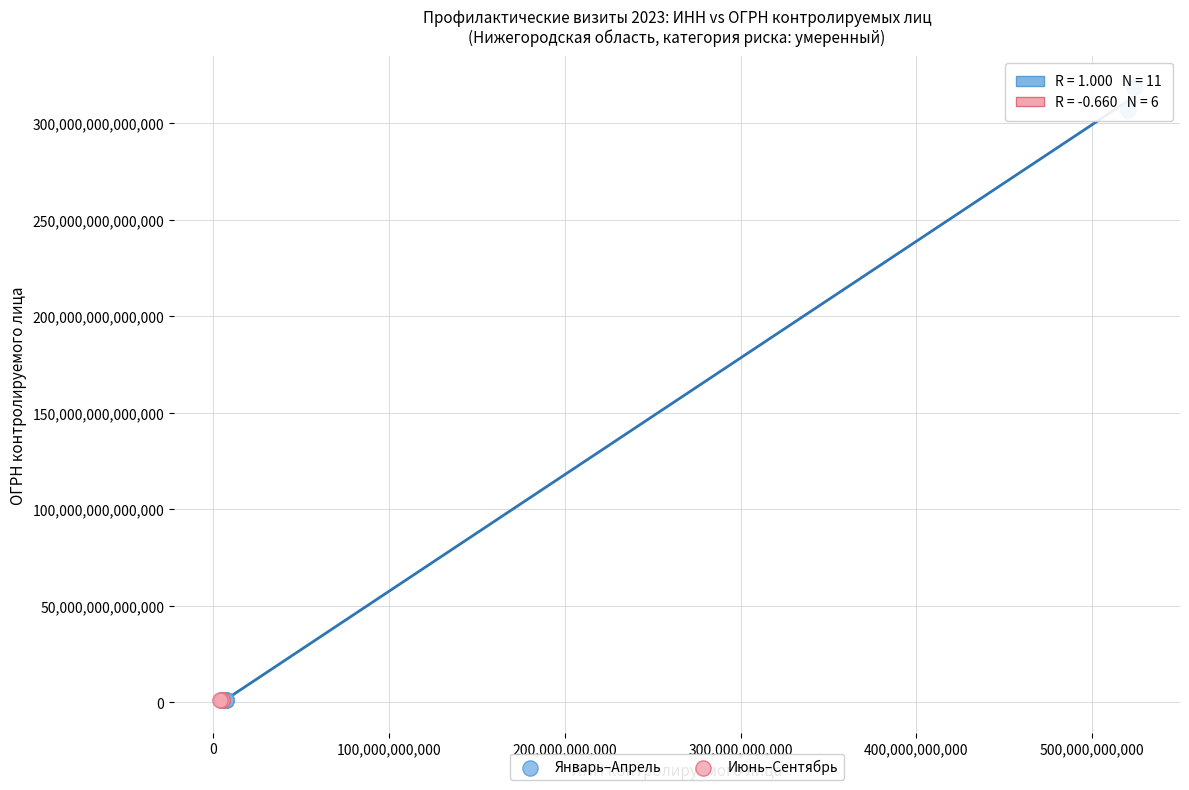

Which series has the widest spread of Y values?

Январь–Апрель